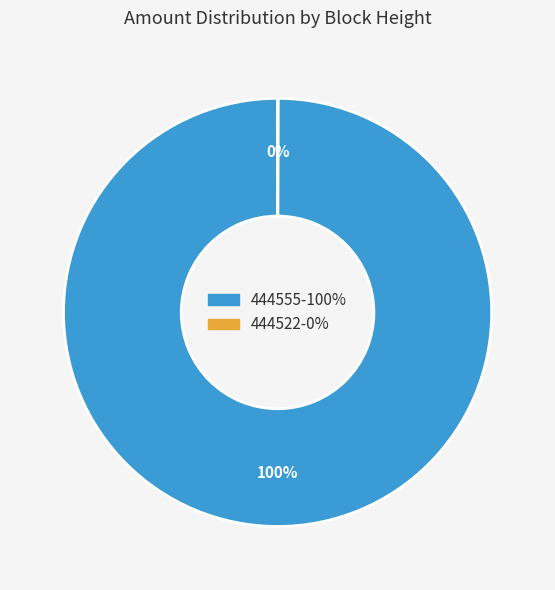

To the nearest percent, what percentage of the pie is 444555?

100%